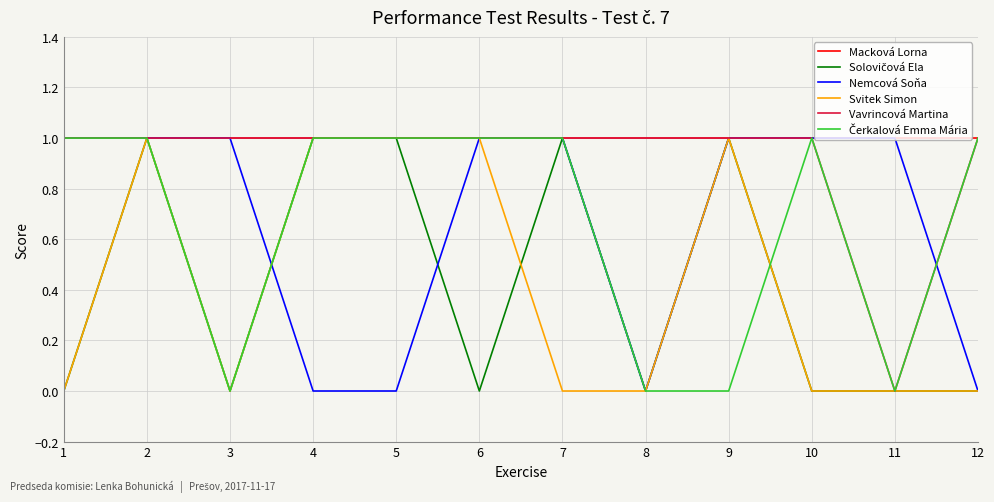

Does the chart have visible grid lines?

Yes